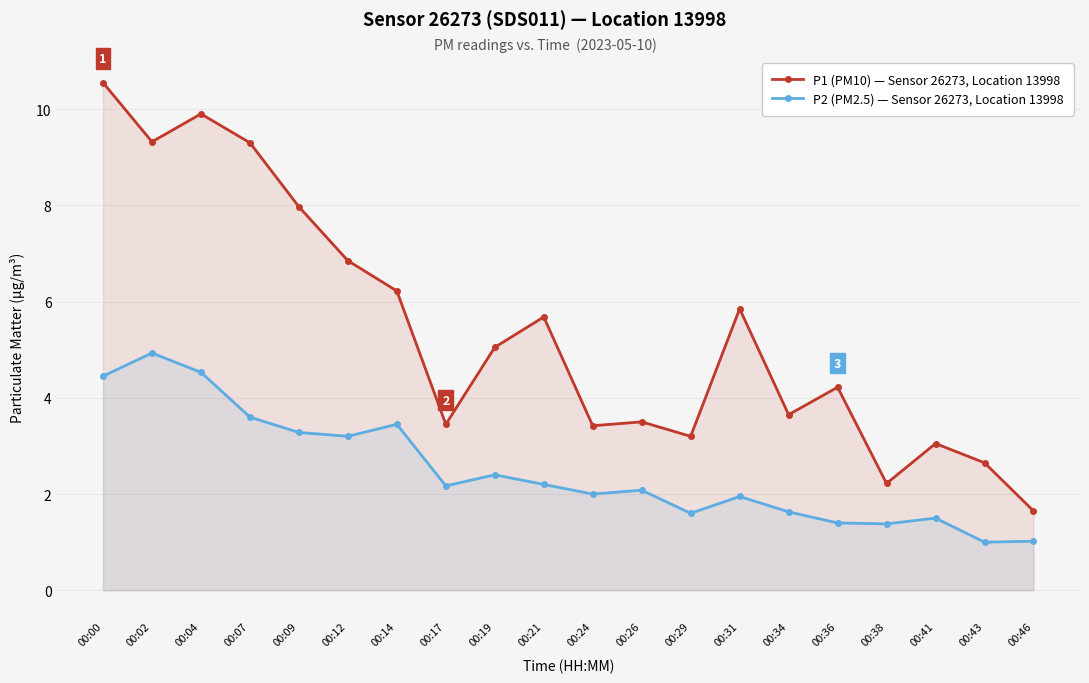

How many data points in P1 (PM10) are above 5?

10